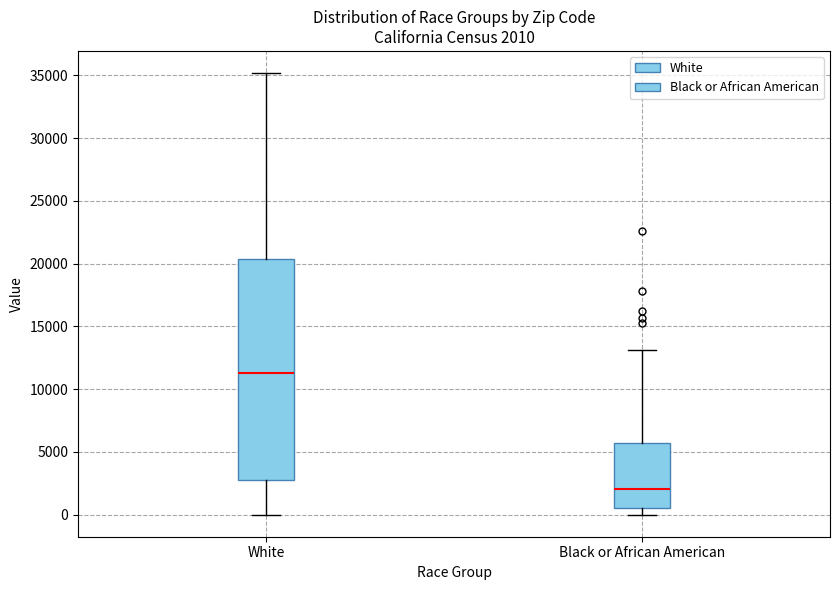

Comparing the boxes themselves (not the whiskers), which one is the tallest?

White